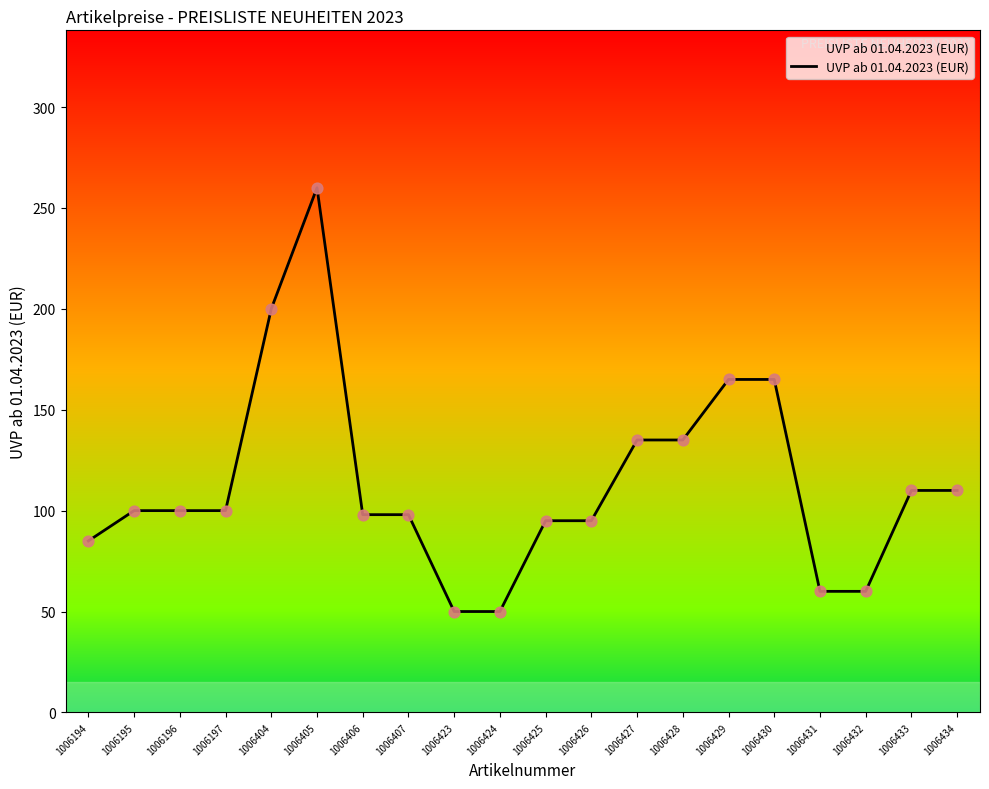

Between 1006423 and 1006197, which is larger?

1006197